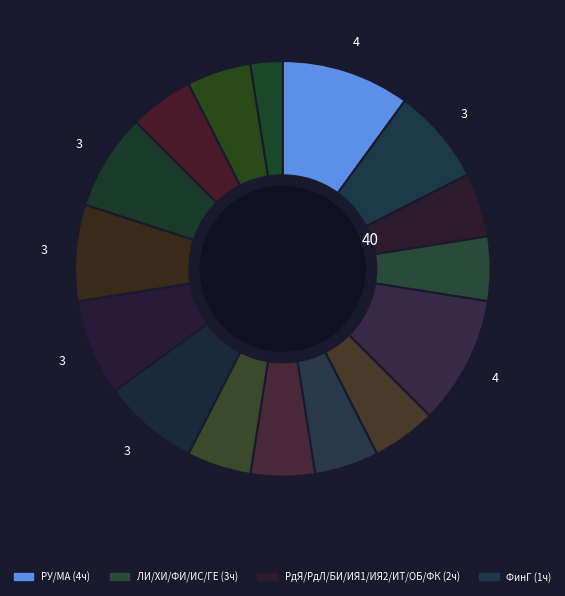

How many slices are in this pie chart?

16